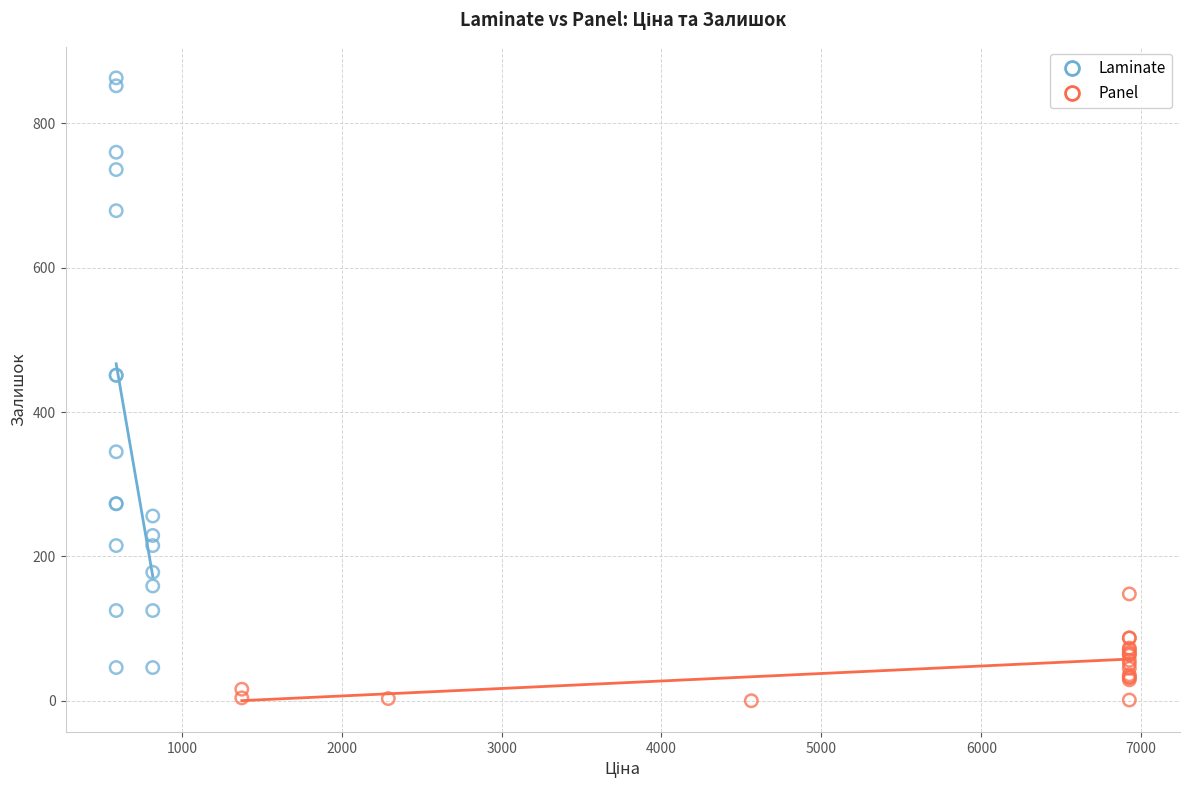

Which series contains the lowest Y value?

Panel